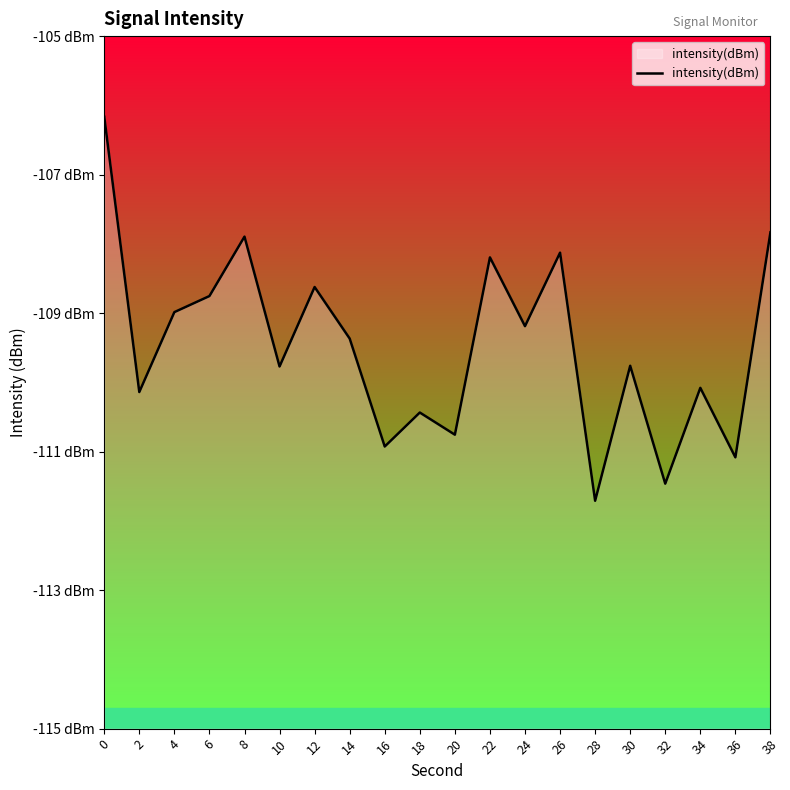

What is the average value?

-109.5